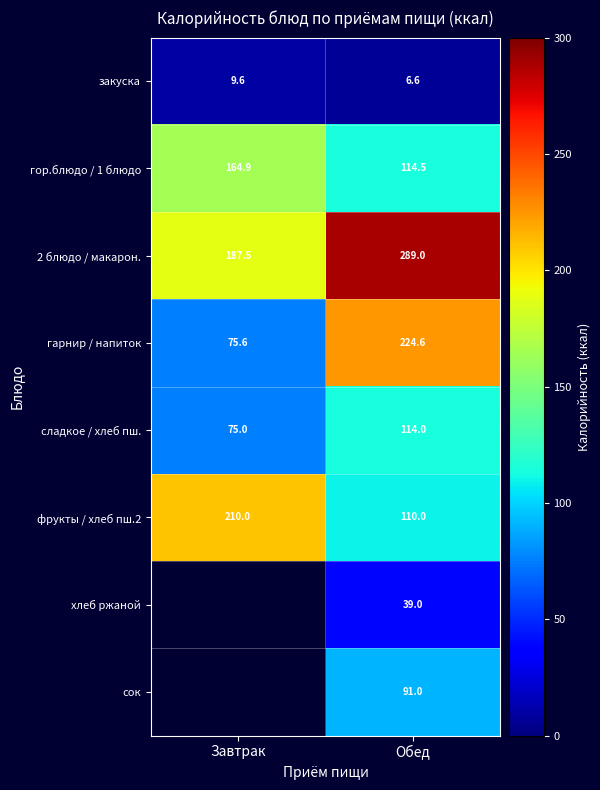

What is the lowest value of the закуска series?

6.6